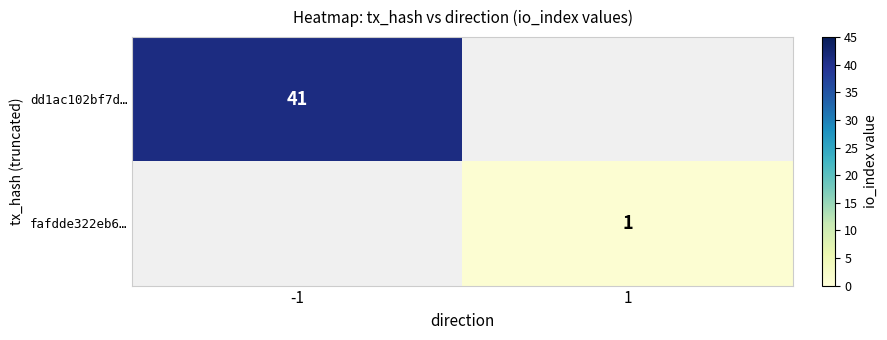

Is it true that dd1ac102bf7d… equals 41 at -1?

True